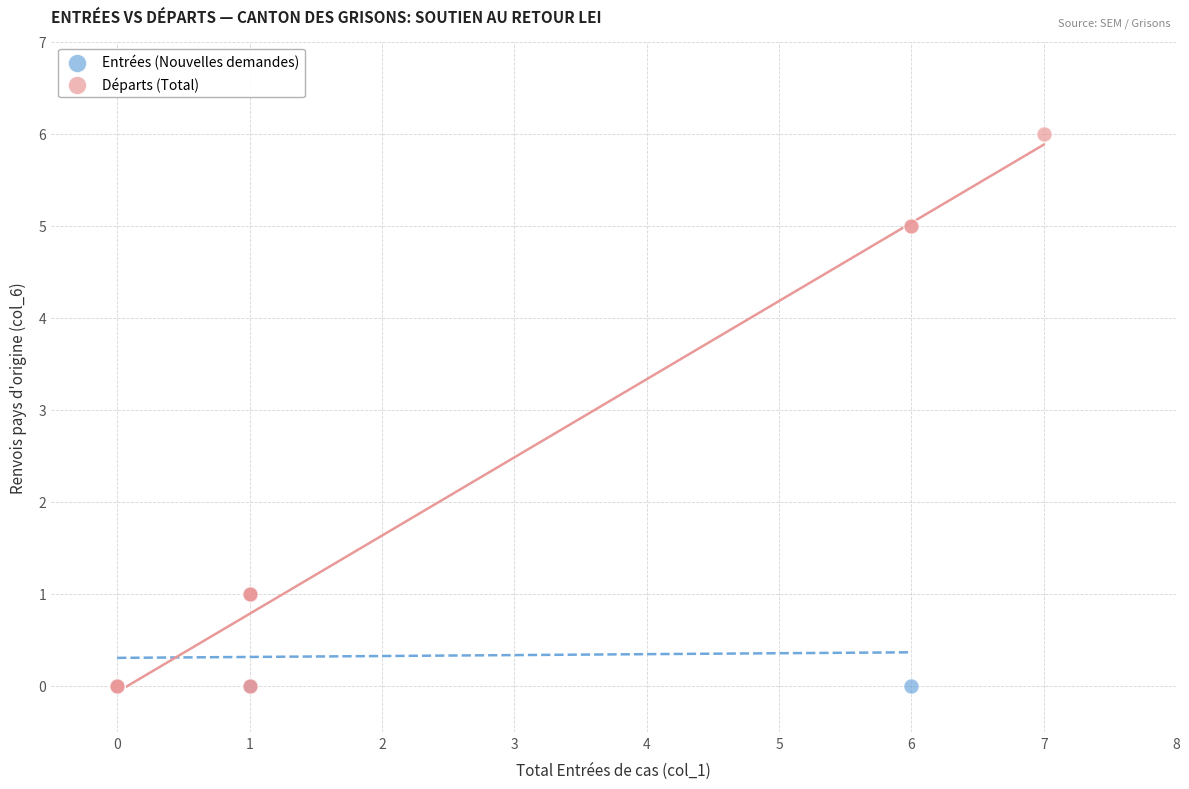

Which series reaches the maximum Y coordinate?

Départs (Total)